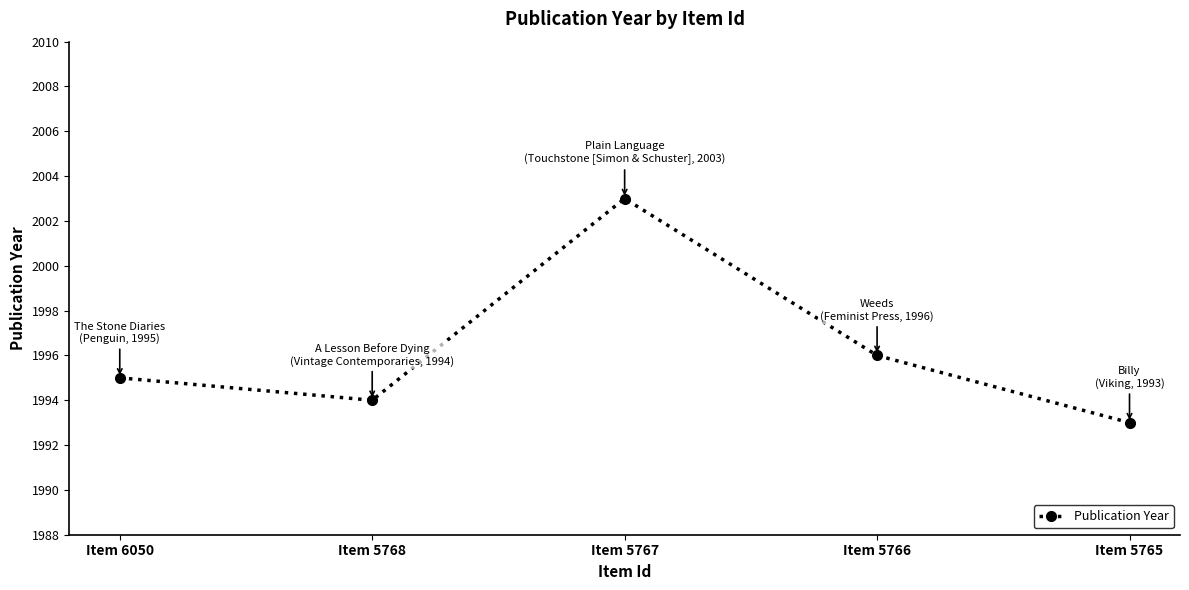

Is it true that the value at Item 5768 is 3390?

False